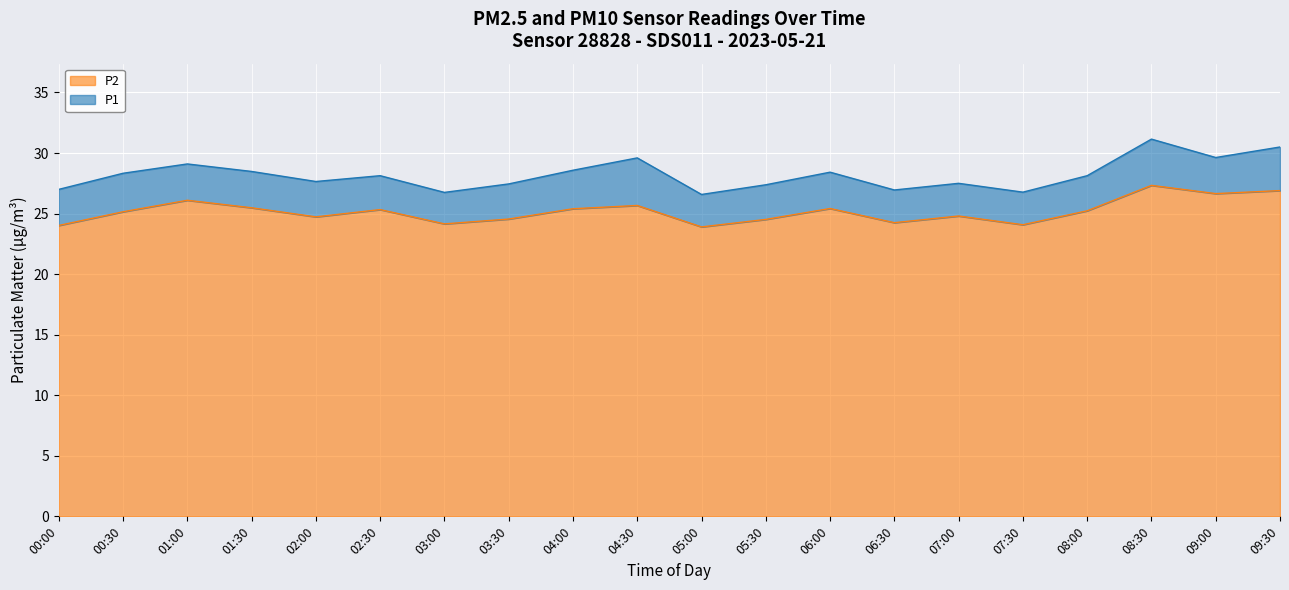

In P2, how many points are lower than both neighbors (excluding endpoints)?

6